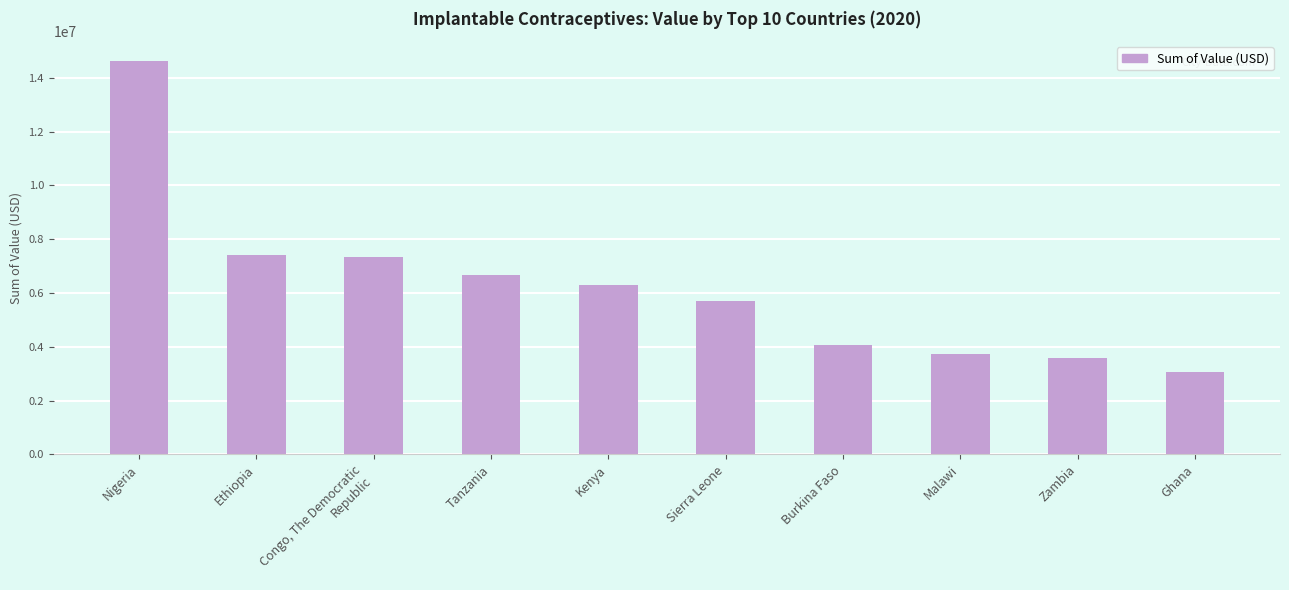

What is the difference between the values at Malawi and Ethiopia?

3674964